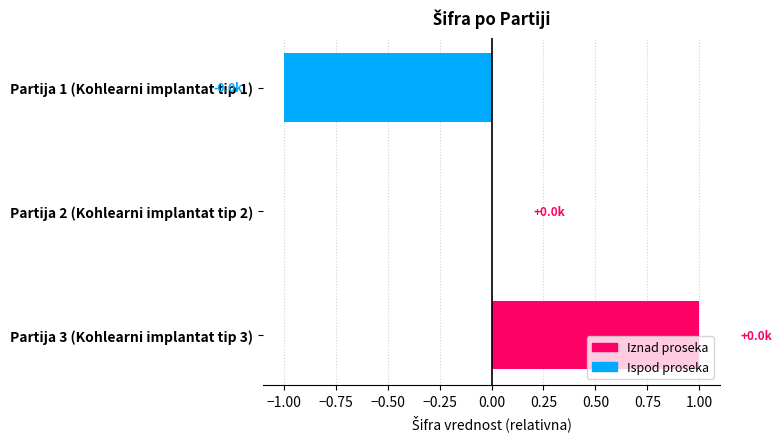

How many series are shown in this chart?

1